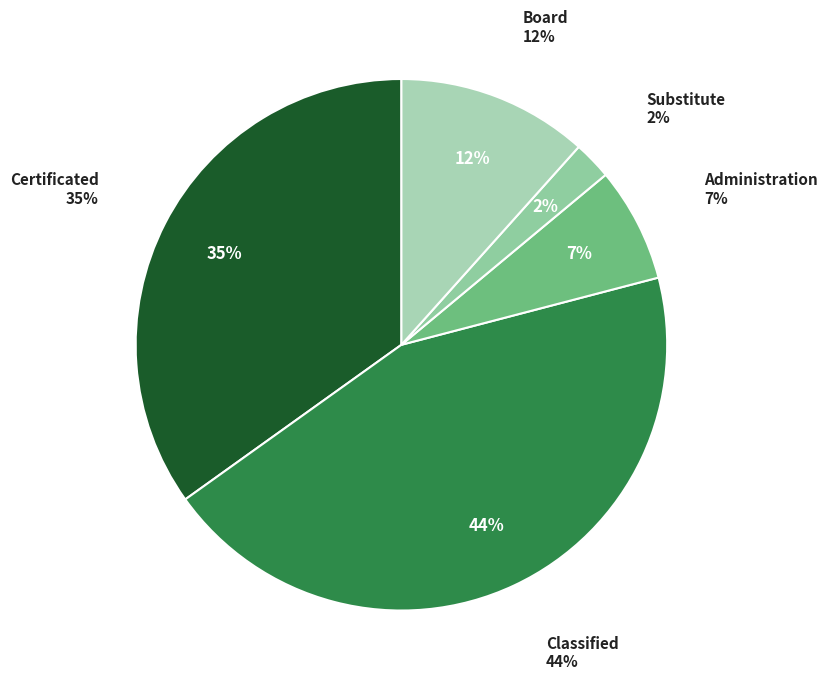

What is the ratio of the value at Administration to the value at Certificated?

0.2